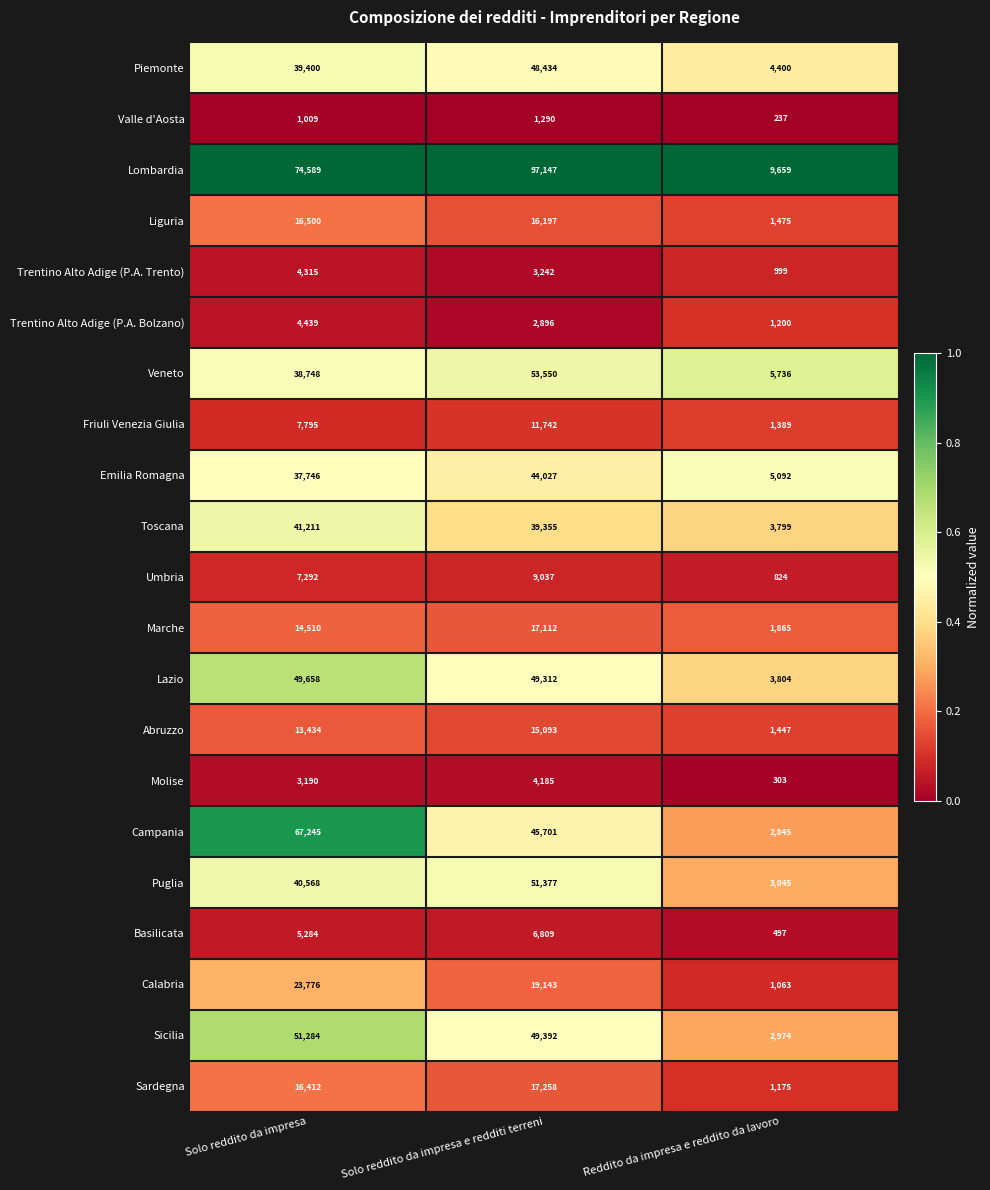

The value of Umbria at Reddito da impresa e reddito da lavoro is 824. True or false?

True